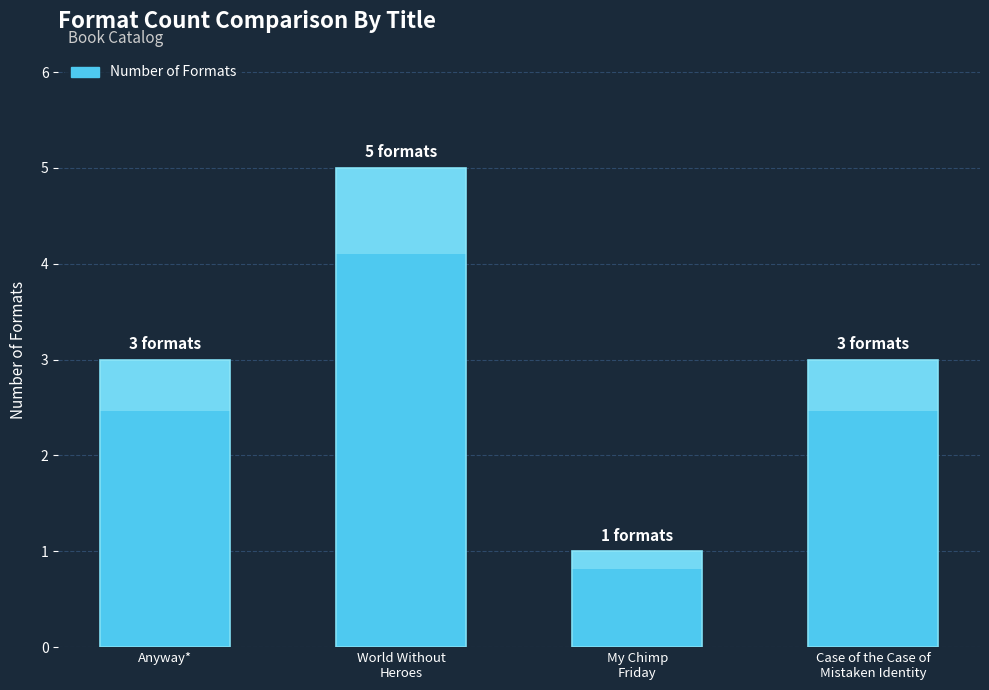

List the labels in order of value, largest first.

World Without
Heroes, Anyway*, Case of the Case of
Mistaken Identity, My Chimp
Friday